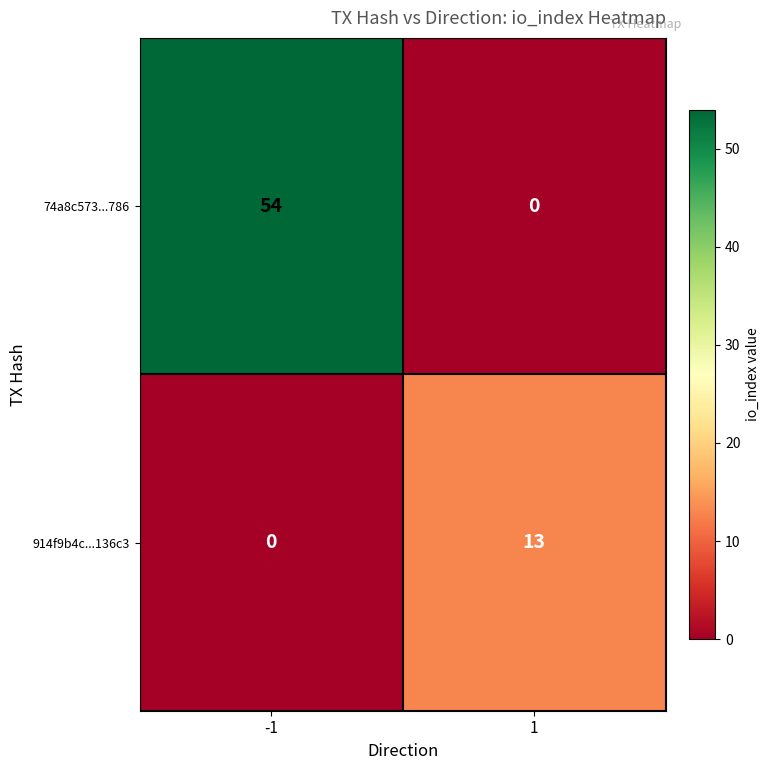

How many data points does each series have?

2